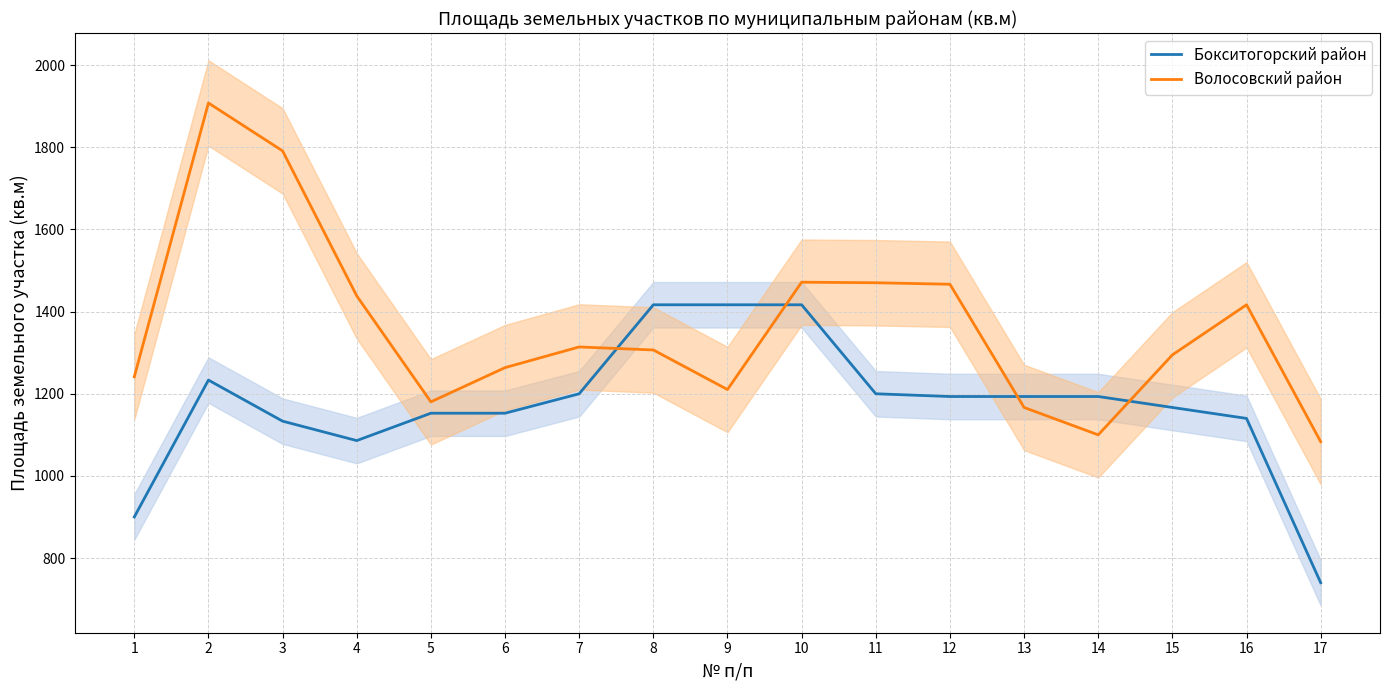

How many categories are shown in the chart?

17